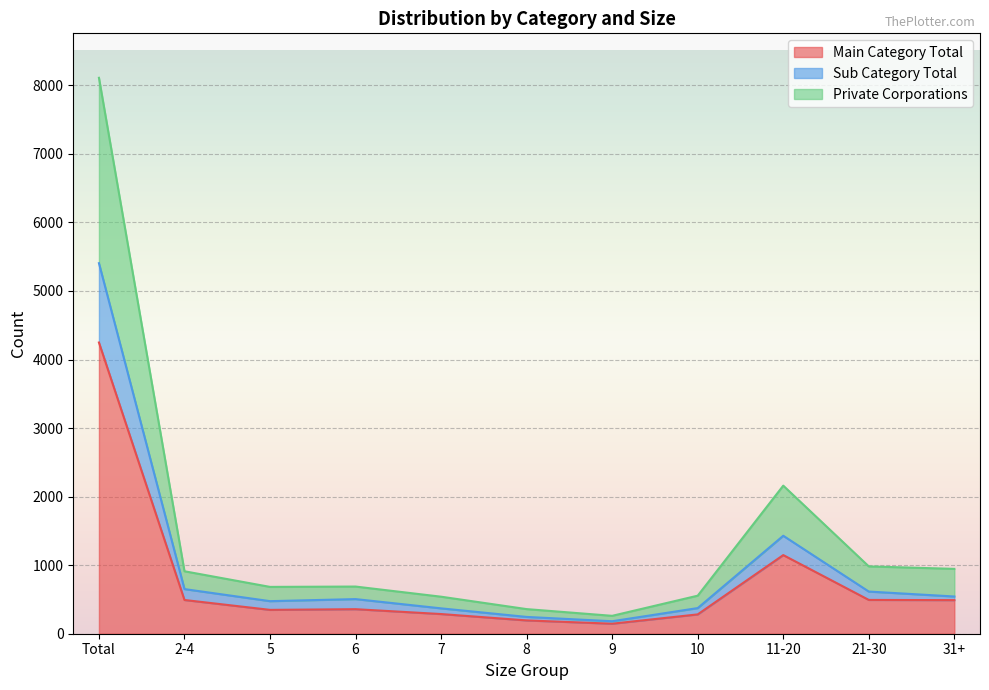

How many interior local peaks does the Private Corporations series have?

2